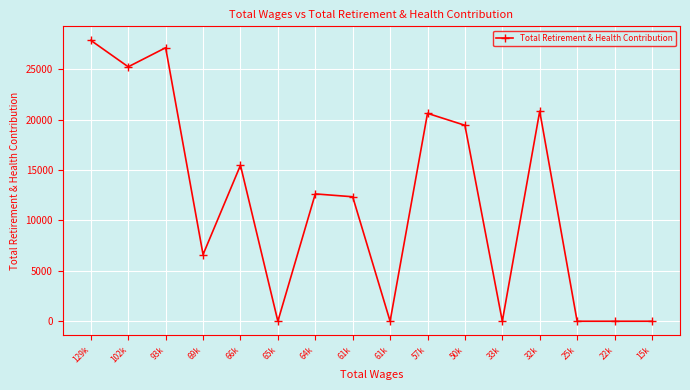

Which label corresponds to the smallest value in the chart?

65k